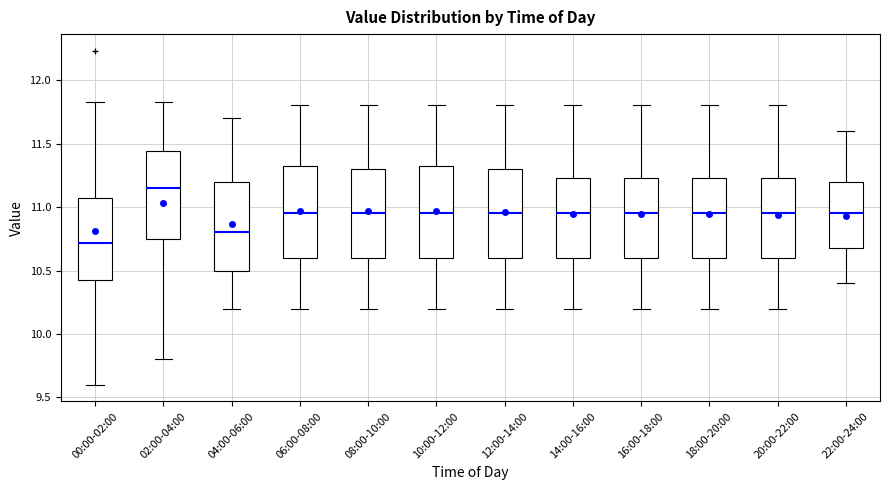

Which box's median line is the lowest?

00:00-02:00